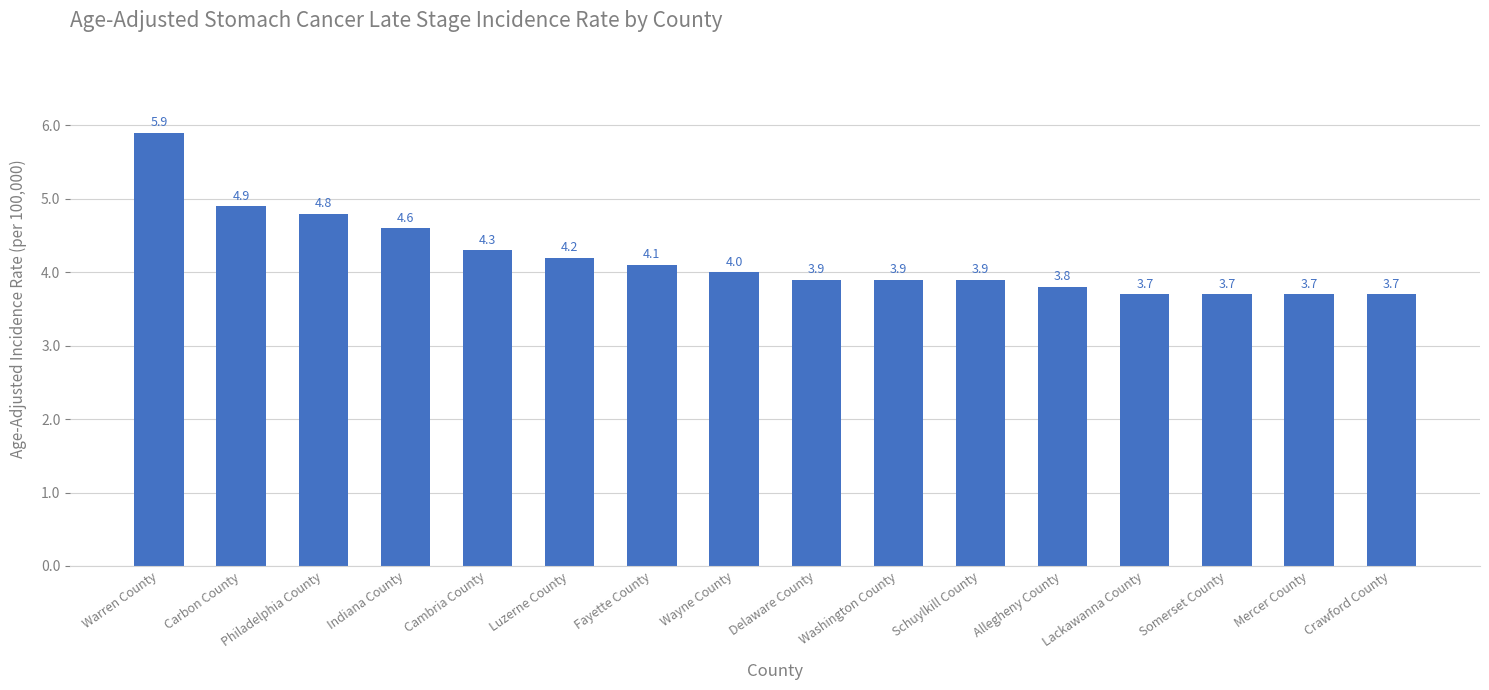

How many bars are there in total?

16